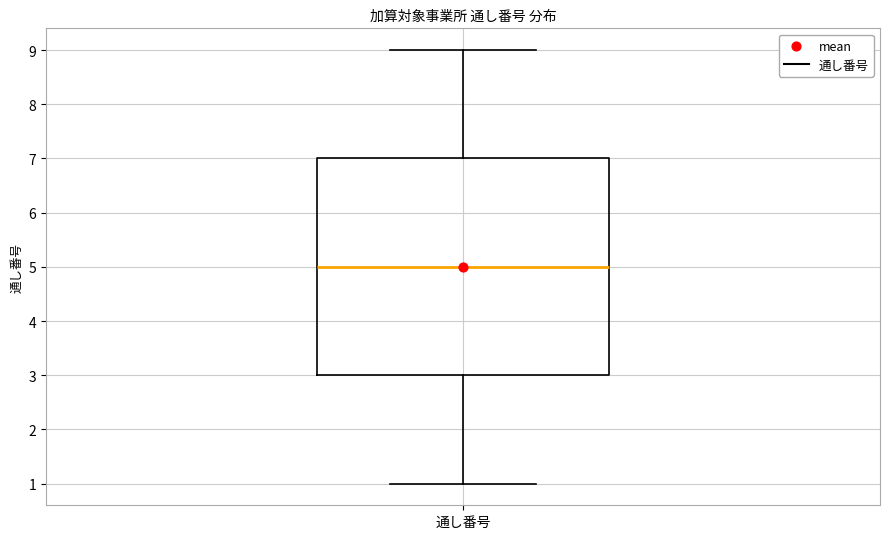

Where does the upper whisker of the box for 通し番号 end on the y-axis? The values are not printed on the chart, so give them approximately, as read against the axis.

9